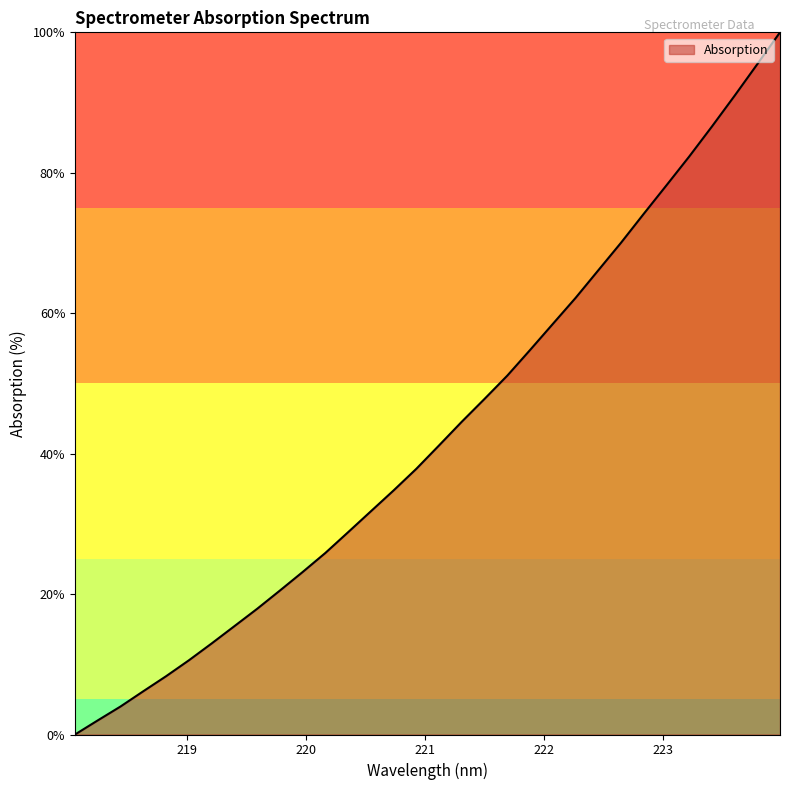

What is the maximum value shown in the chart?

100.0